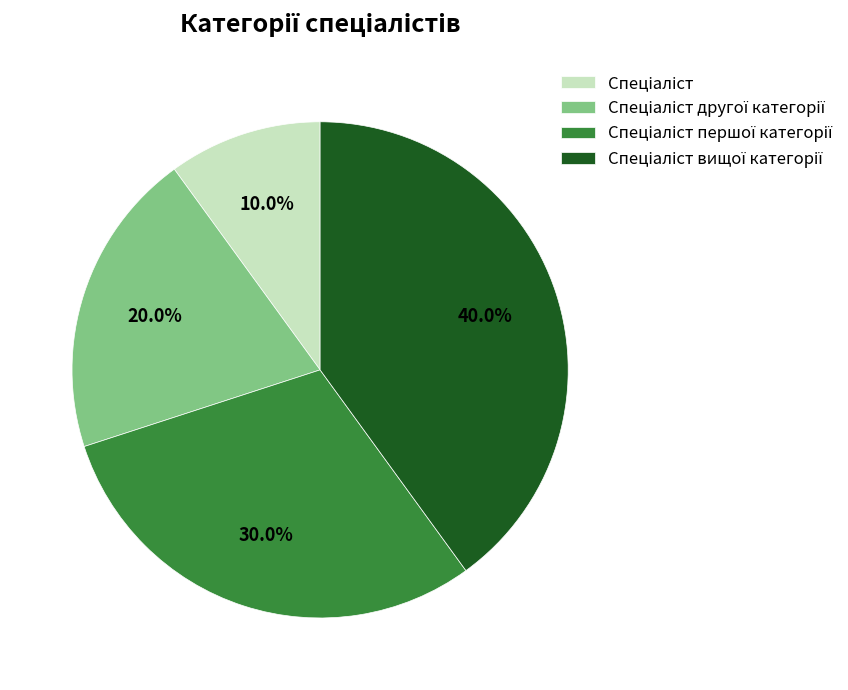

To the nearest percent, what is the average slice percentage?

25%